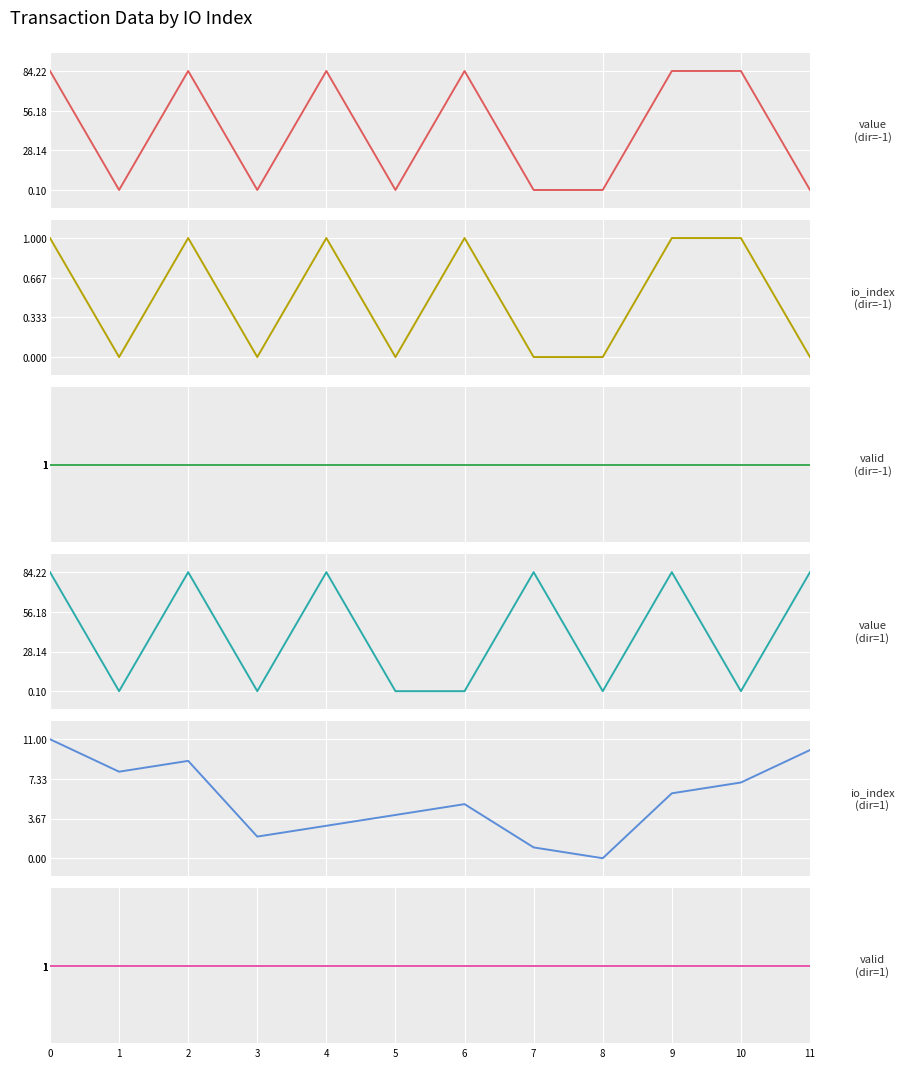

Reading left to right, transcribe all the data shown in this chart.

value (direction=-1): 0=84.2	1=0.1	2=84.2	3=0.1	4=84.2	5=0.1	6=84.2	7=0.1	8=0.1	9=84.2	10=84.2	11=0.1
io_index (direction=-1): 0=1.0	1=0.0	2=1.0	3=0.0	4=1.0	5=0.0	6=1.0	7=0.0	8=0.0	9=1.0	10=1.0	11=0.0
valid_mainchain (direction=-1): 0=1.0	1=1.0	2=1.0	3=1.0	4=1.0	5=1.0	6=1.0	7=1.0	8=1.0	9=1.0	10=1.0	11=1.0
value (direction=1): 0=84.2	1=0.1	2=84.2	3=0.1	4=84.2	5=0.1	6=0.1	7=84.2	8=0.1	9=84.2	10=0.1	11=84.2
io_index (direction=1): 0=11.0	1=8.0	2=9.0	3=2.0	4=3.0	5=4.0	6=5.0	7=1.0	8=0.0	9=6.0	10=7.0	11=10.0
valid_mainchain (direction=1): 0=1.0	1=1.0	2=1.0	3=1.0	4=1.0	5=1.0	6=1.0	7=1.0	8=1.0	9=1.0	10=1.0	11=1.0